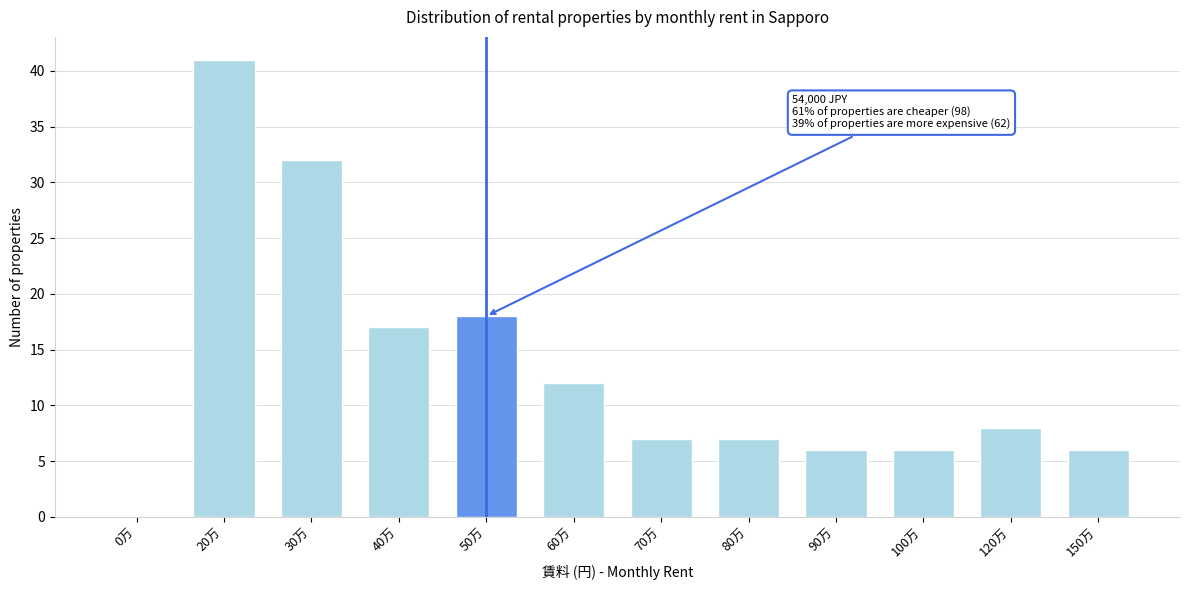

Reading left to right, transcribe all the data shown in this chart.

0万=0	20万=41	30万=32	40万=17	50万=18	60万=12	70万=7	80万=7	90万=6	100万=6	120万=8	150万=6